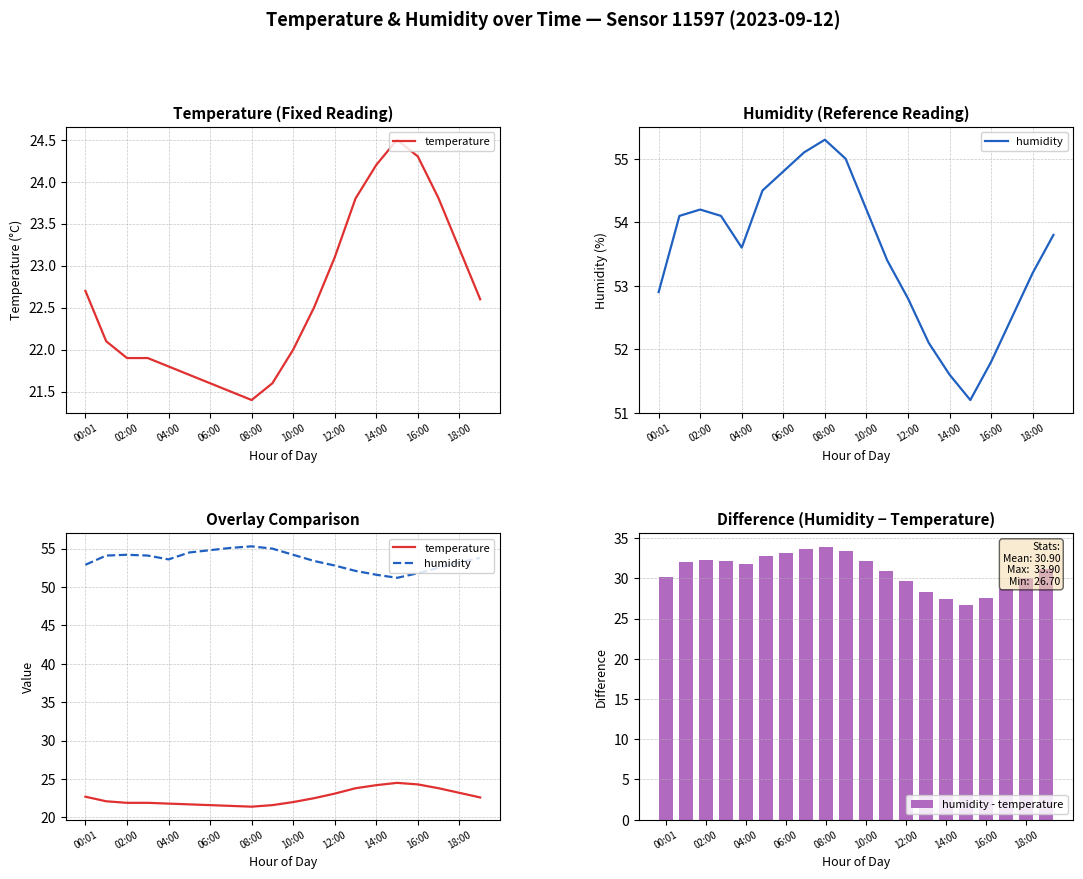

The value of humidity at 17 is 17.0. True or false?

False